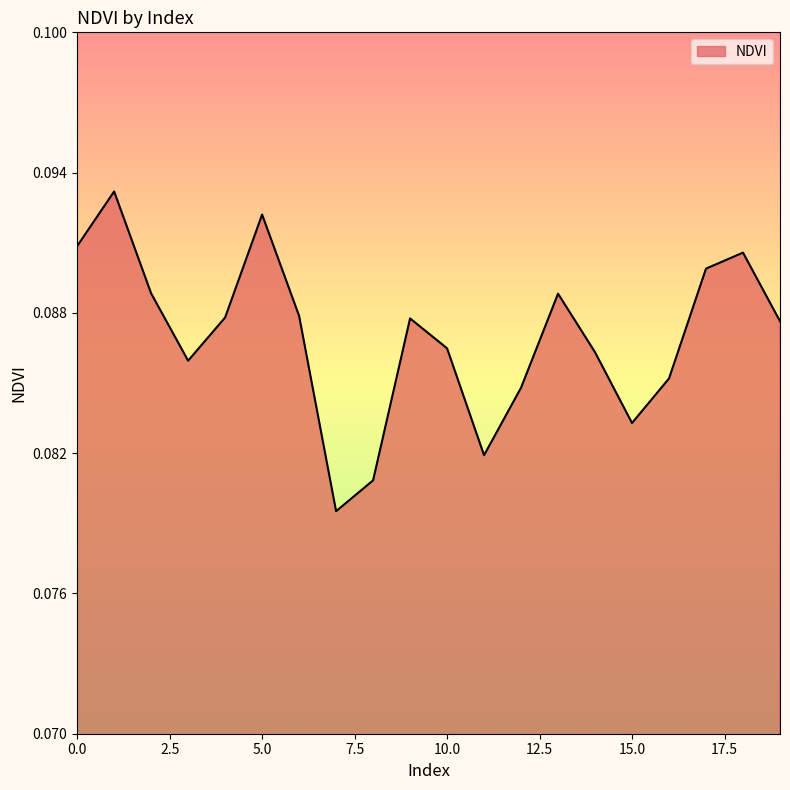

At which category does the data reach its first local valley?

3